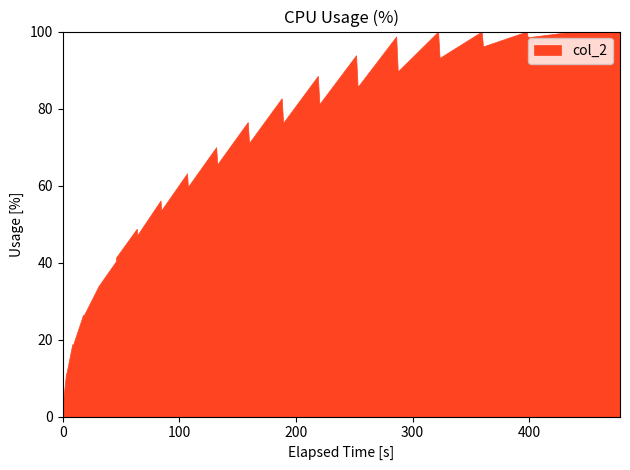

What is the greatest value displayed?

100.0